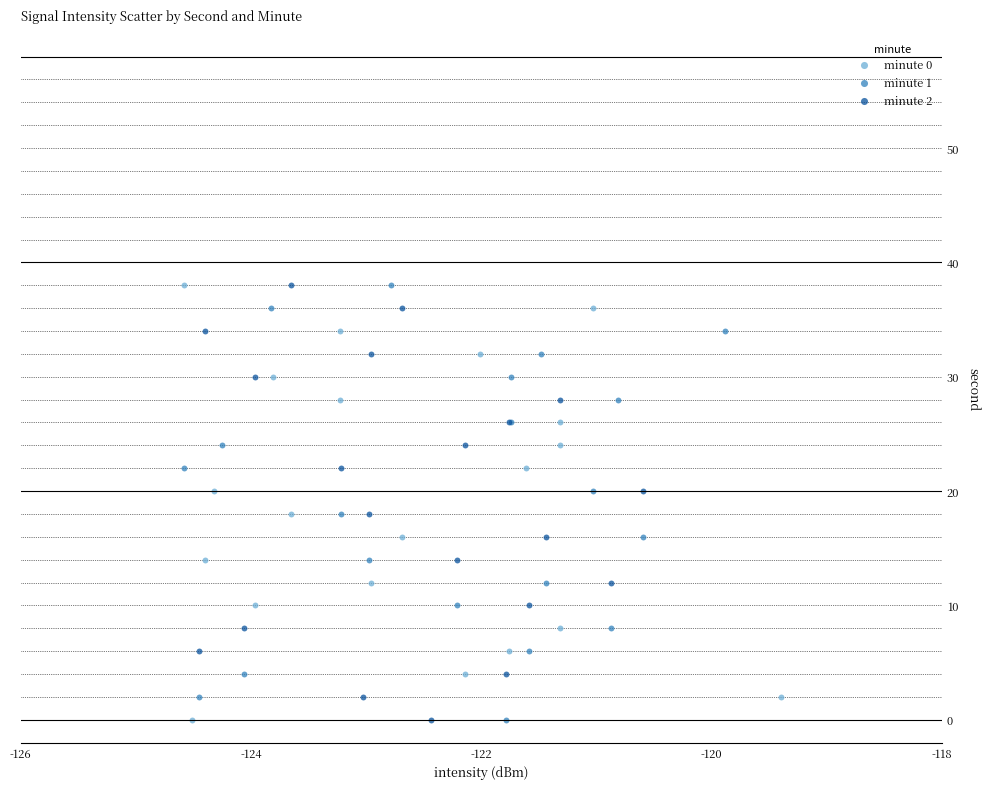

What are all the series names shown in the legend?

minute 0, minute 1, minute 2